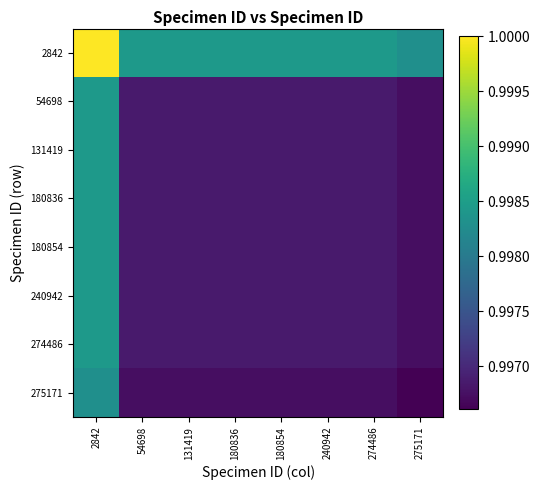

How many data points does each series have?

8